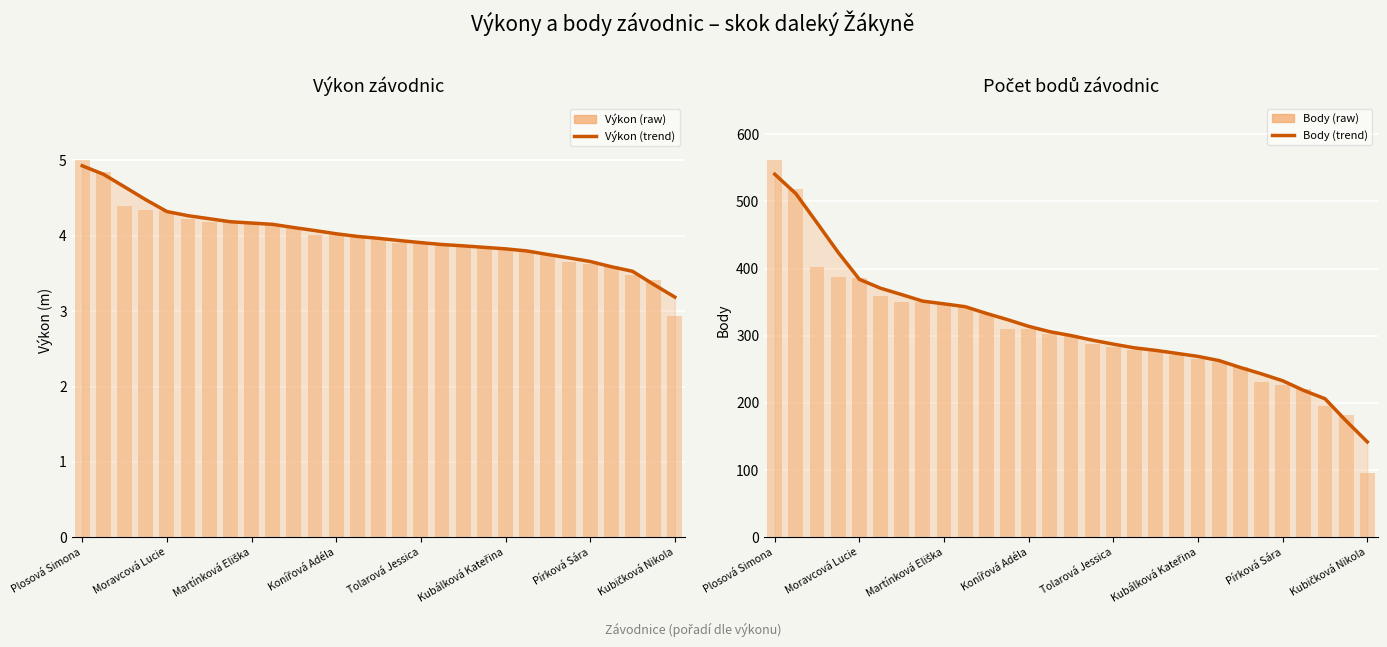

Which series has the largest range (max minus min)?

Body (raw)